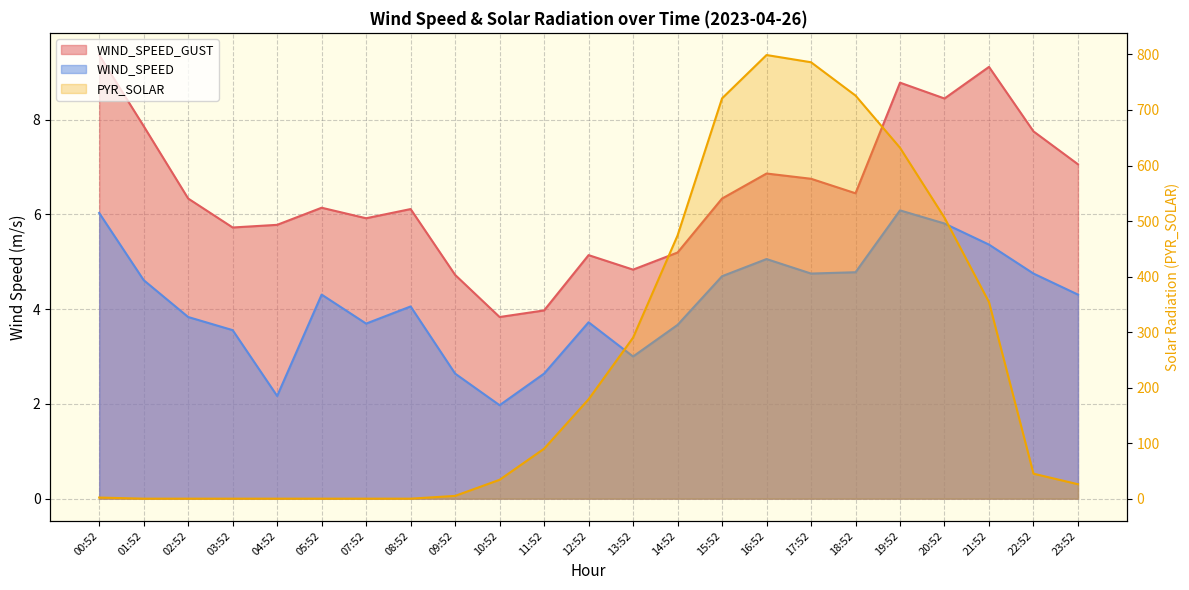

Reading left to right, list all the values displayed in this chart.

WIND_SPEED_GUST: 00:52=9.4	01:52=7.9	02:52=6.3	03:52=5.7	04:52=5.8	05:52=6.1	07:52=5.9	08:52=6.1	09:52=4.7	10:52=3.8	11:52=4.0	12:52=5.1	13:52=4.8	14:52=5.2	15:52=6.3	16:52=6.9	17:52=6.8	18:52=6.4	19:52=8.8	20:52=8.4	21:52=9.1	22:52=7.8	23:52=7.1
WIND_SPEED: 00:52=6.0	01:52=4.6	02:52=3.8	03:52=3.6	04:52=2.2	05:52=4.3	07:52=3.7	08:52=4.1	09:52=2.6	10:52=2.0	11:52=2.6	12:52=3.7	13:52=3.0	14:52=3.7	15:52=4.7	16:52=5.1	17:52=4.8	18:52=4.8	19:52=6.1	20:52=5.8	21:52=5.4	22:52=4.8	23:52=4.3
PYR_SOLAR: 00:52=2.0	01:52=0.0	02:52=0.0	03:52=0.0	04:52=0.0	05:52=0.0	07:52=0.0	08:52=0.0	09:52=5.0	10:52=34.0	11:52=90.0	12:52=179.0	13:52=290.0	14:52=474.0	15:52=721.0	16:52=799.0	17:52=786.0	18:52=726.0	19:52=632.0	20:52=506.0	21:52=354.0	22:52=45.0	23:52=26.0